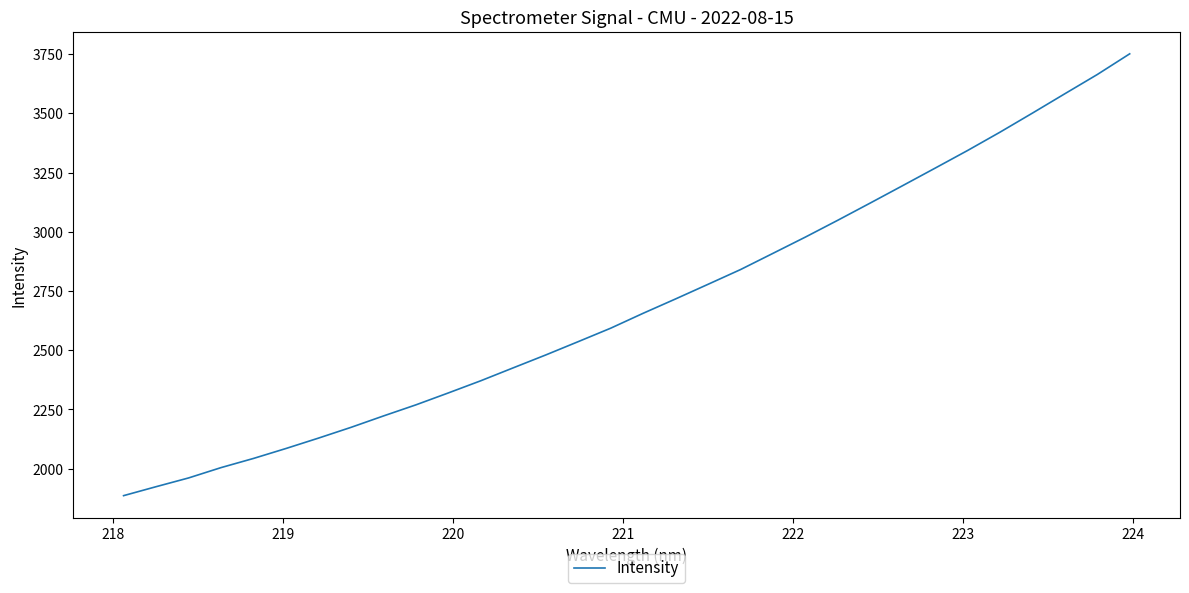

What is the smallest value displayed?

1886.3